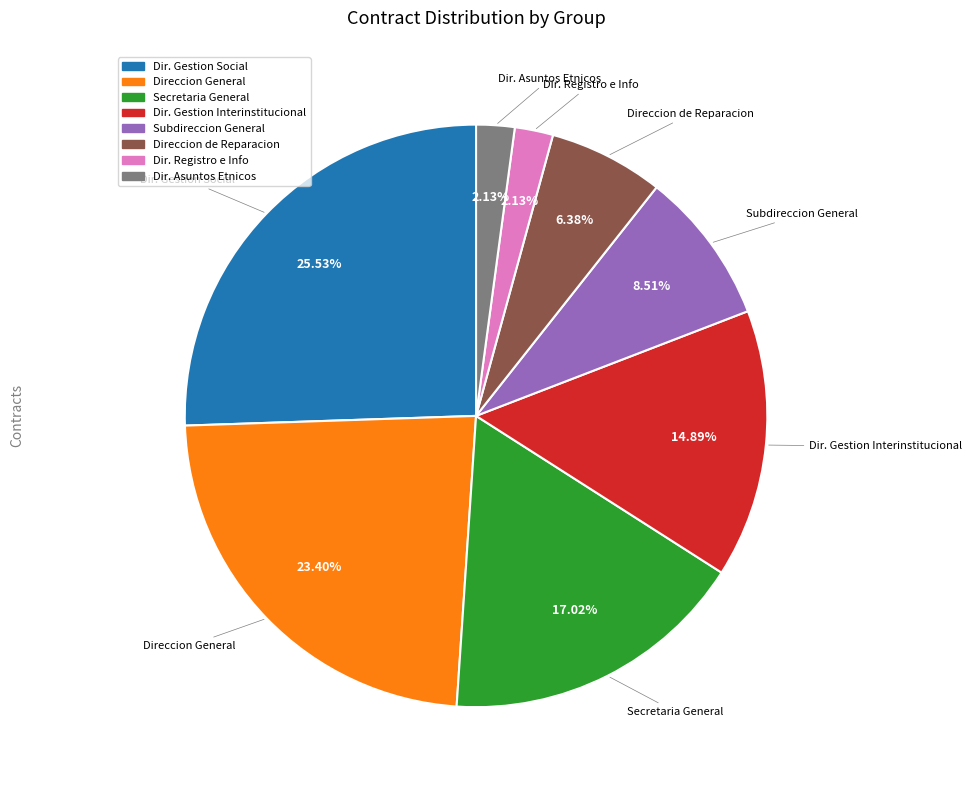

Count the number of slices in the pie.

8